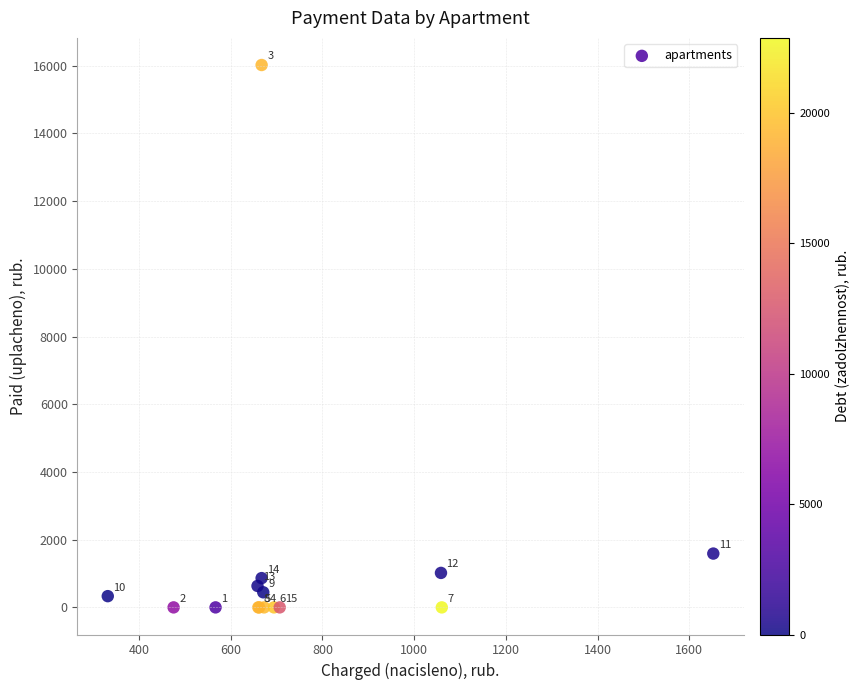

What Y value in the scatter plot is closest to 8010?

1589.7